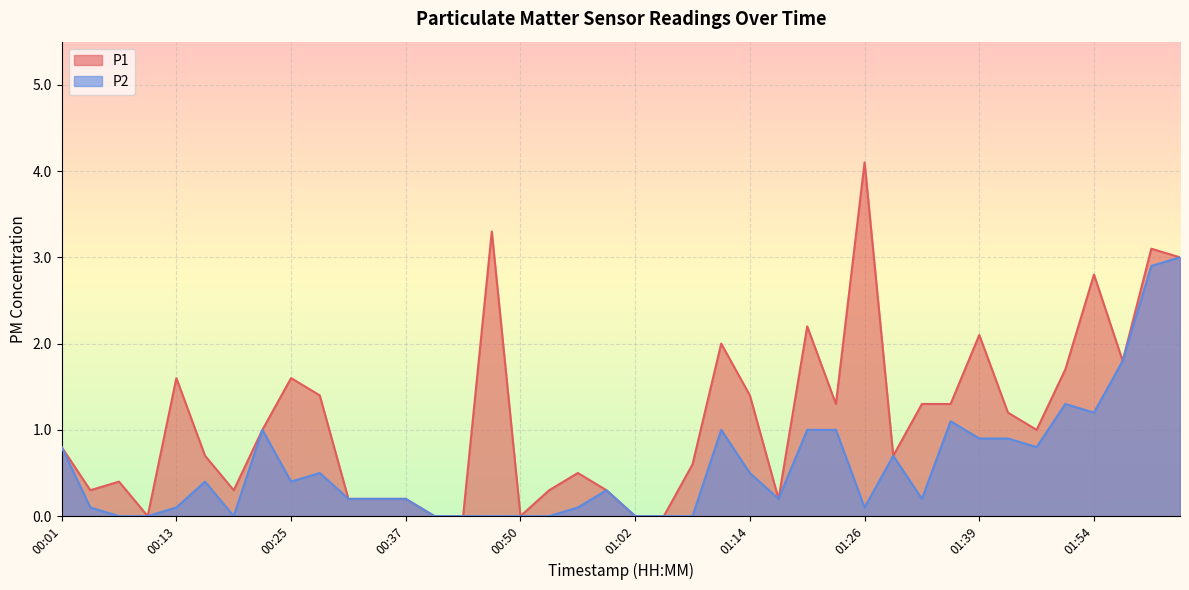

List the series in order of their peak value, lowest first.

P2, P1